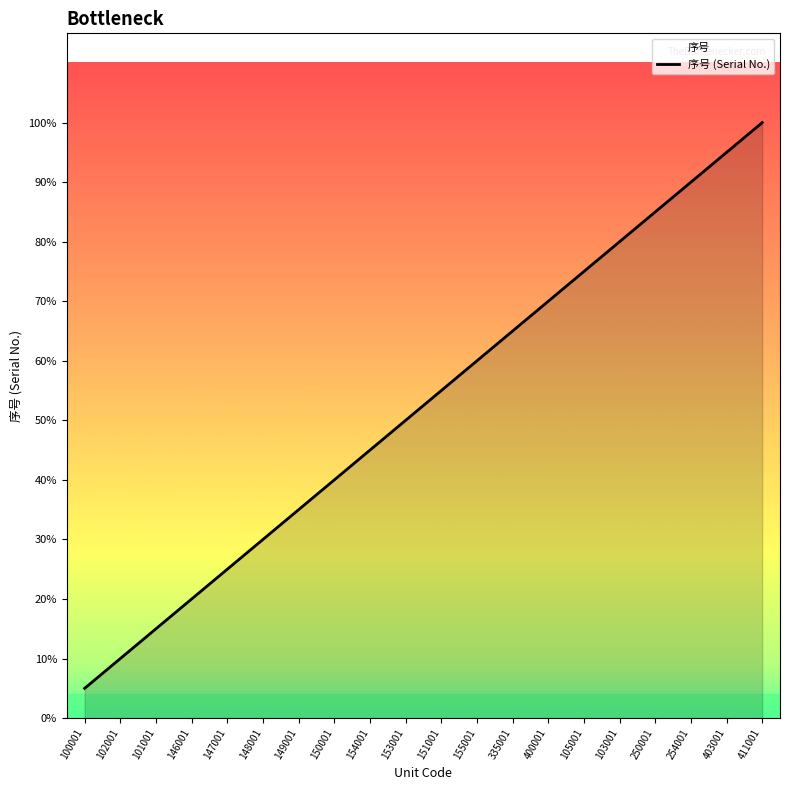

Does the chart display data point markers on the line(s)?

No